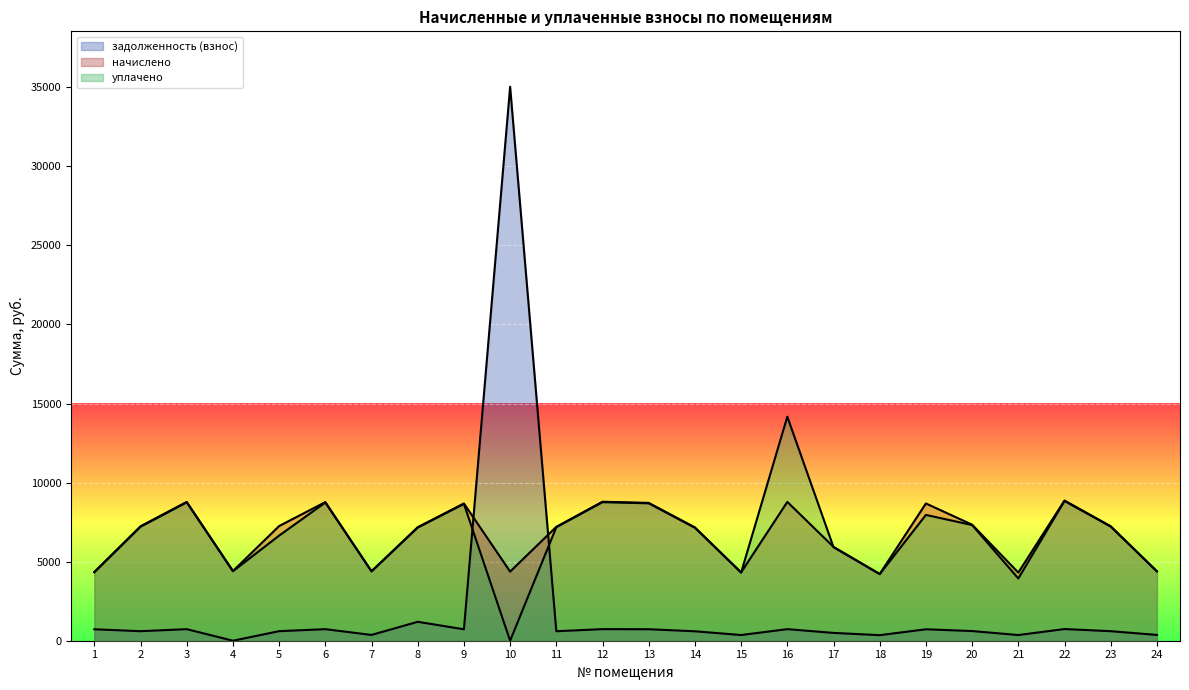

Which series has the largest total across all categories?

начислено